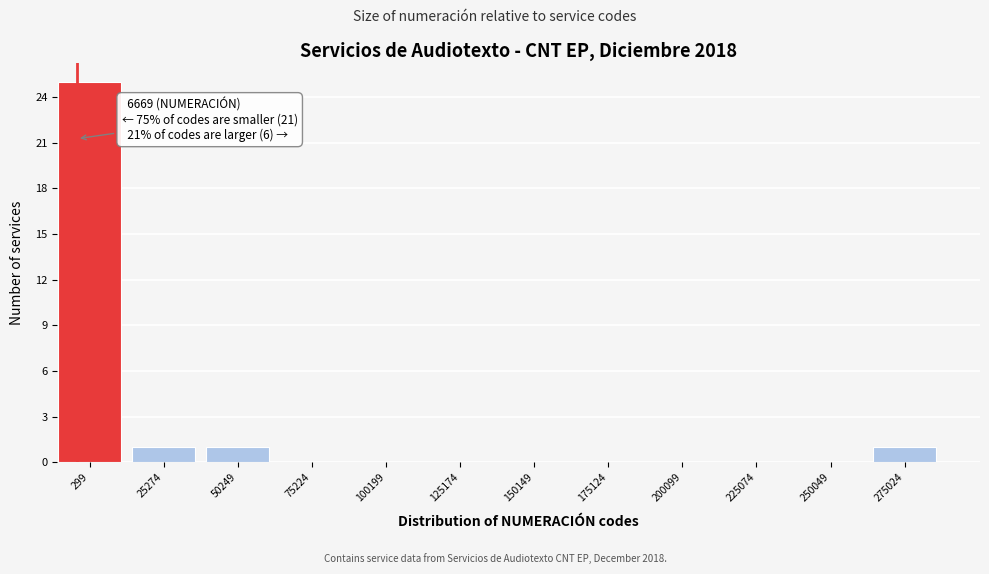

Reading left to right, what are all the values shown in this chart?

299=25	25274=1	50249=1	75224=0	100199=0	125174=0	150149=0	175124=0	200099=0	225074=0	250049=0	275024=1